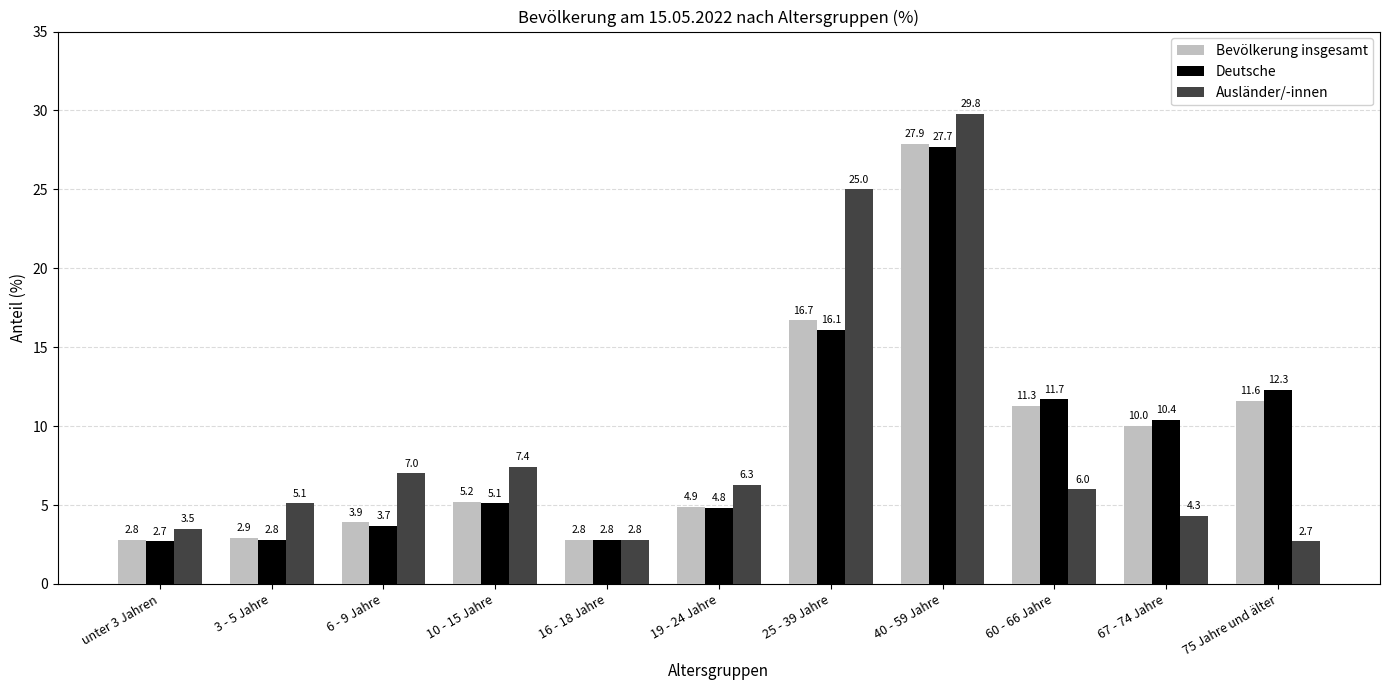

The Deutsche series shows 1.2 at 3 - 5 Jahre. True or false?

False